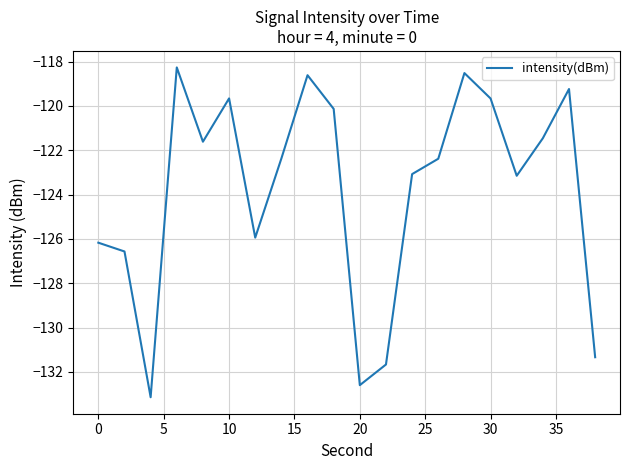

What is the greatest value displayed?

-118.3